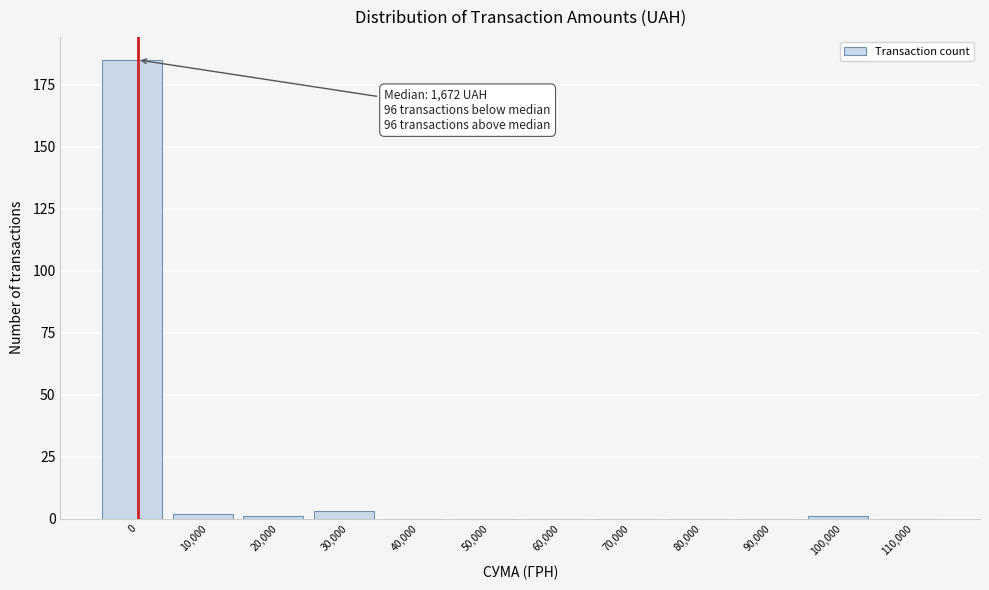

Reading left to right, what are all the values shown in this chart?

0=185	10,000=2	20,000=1	30,000=3	40,000=0	50,000=0	60,000=0	70,000=0	80,000=0	90,000=0	100,000=1	110,000=0